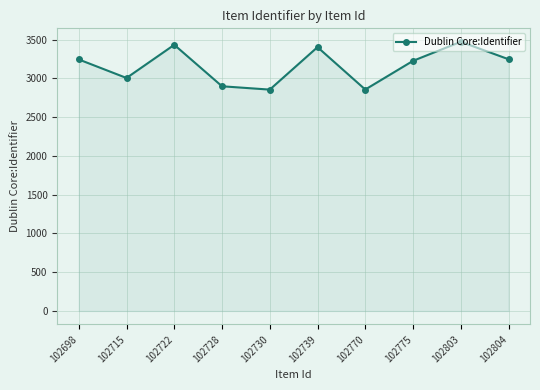

Approximately how many times larger is the value at 102770 compared to 102730?

1.0